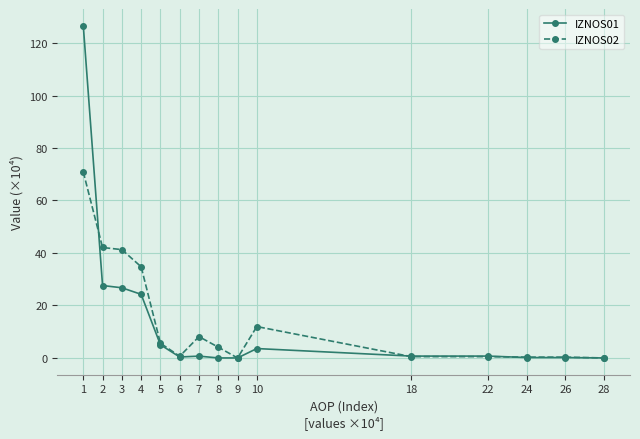

What is the value of the IZNOS01 point at the 1st from the left?

126.6